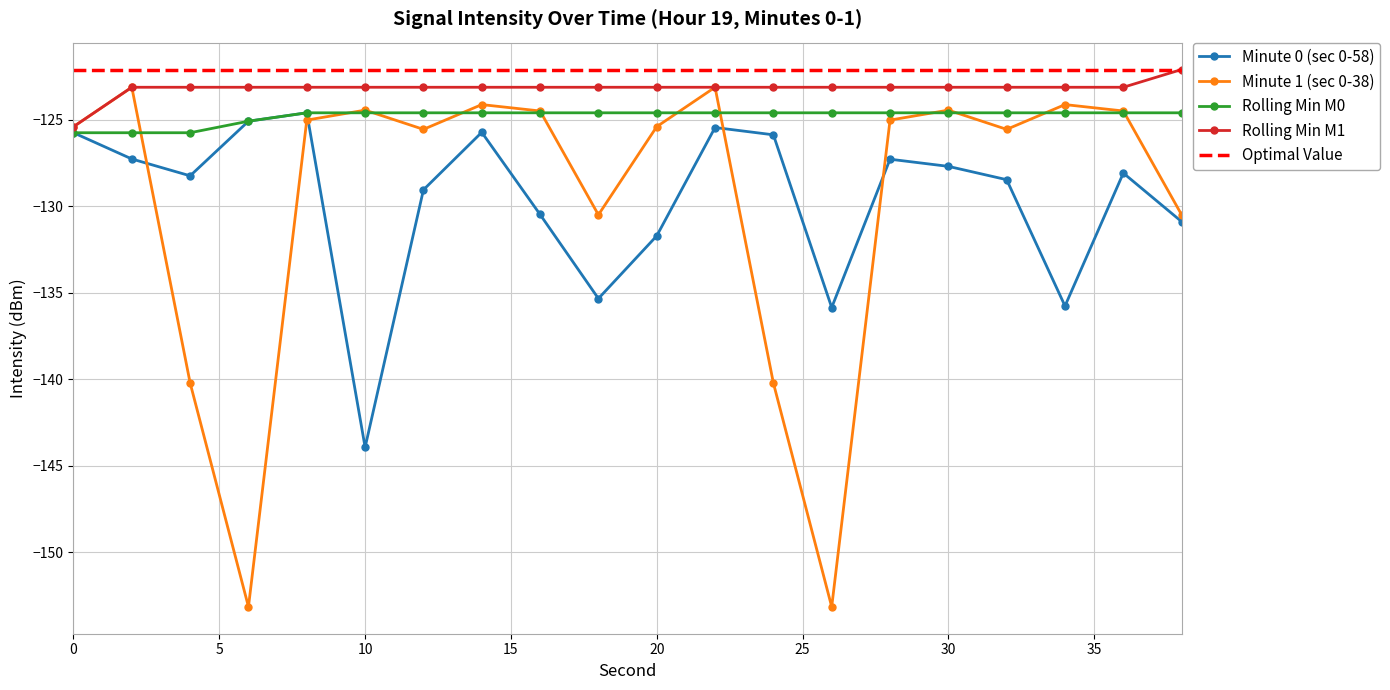

What are all the series names shown in the legend?

Minute 0 (sec 0-58), Minute 1 (sec 0-38), Rolling Min M0, Rolling Min M1, Optimal Value